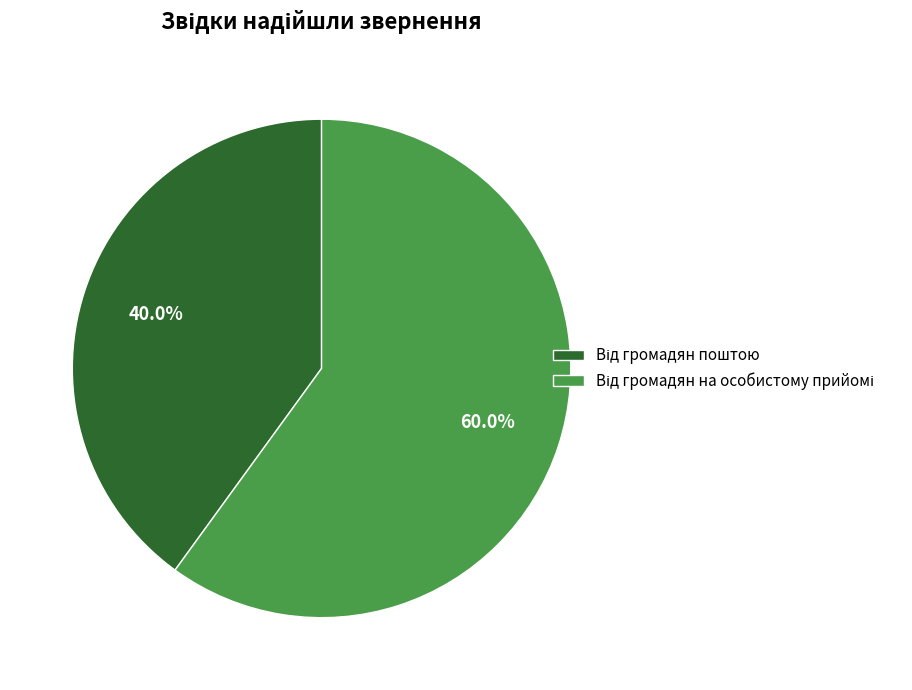

Is there a majority slice in this chart?

Yes